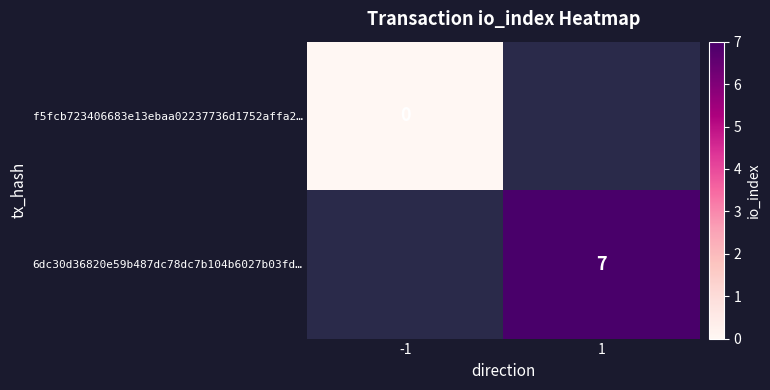

The value of 6dc30d36820e59b487dc78dc7b104b6027b03fd… at 1 is 9.4. True or false?

False